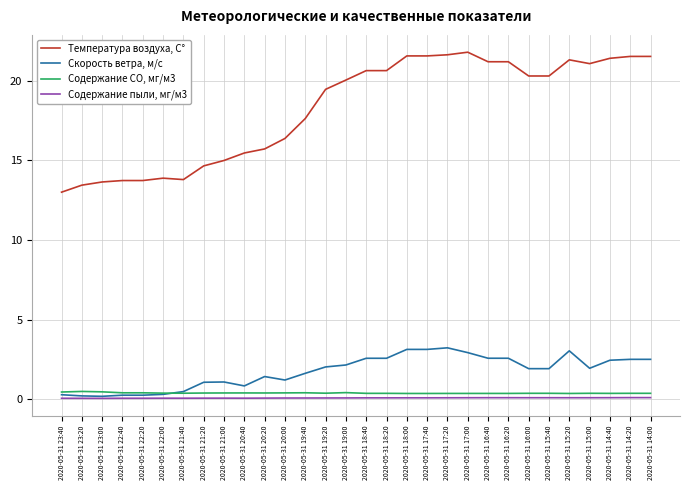

True or false: Температура воздуха, С° and Скорость ветра, м/с intersect in this chart.

False